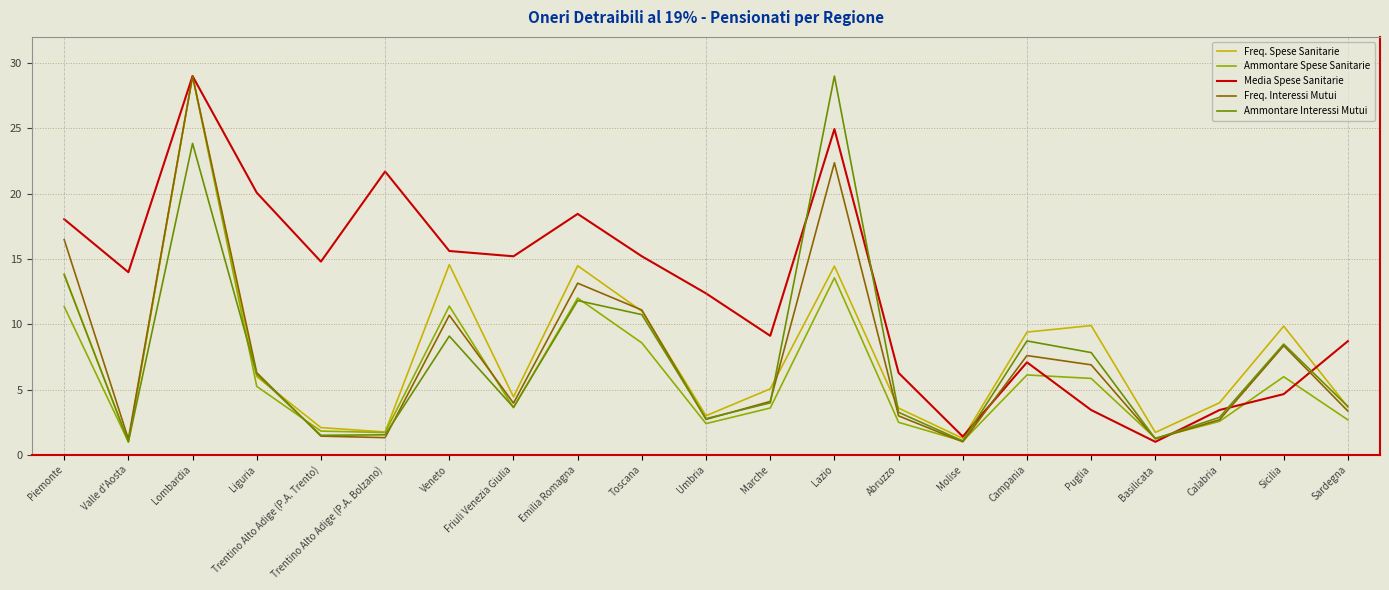

At which label does Ammontare Spese Sanitarie first exceed 3?

Piemonte